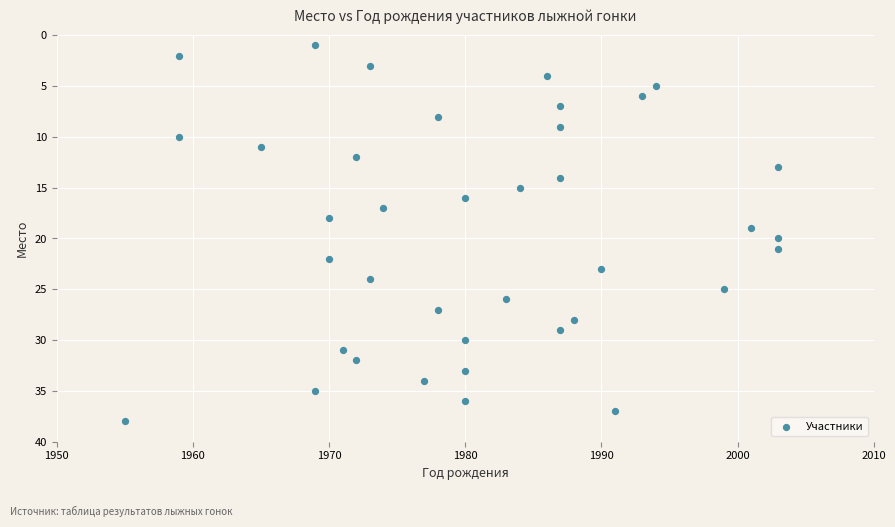

What is the range of X values (max minus min)?

48